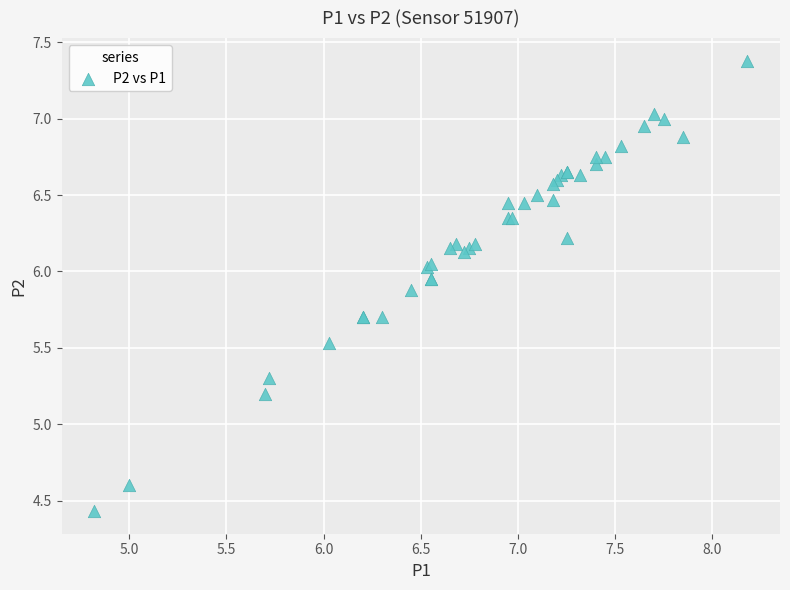

What Y value in the scatter plot is closest to 5?

5.2